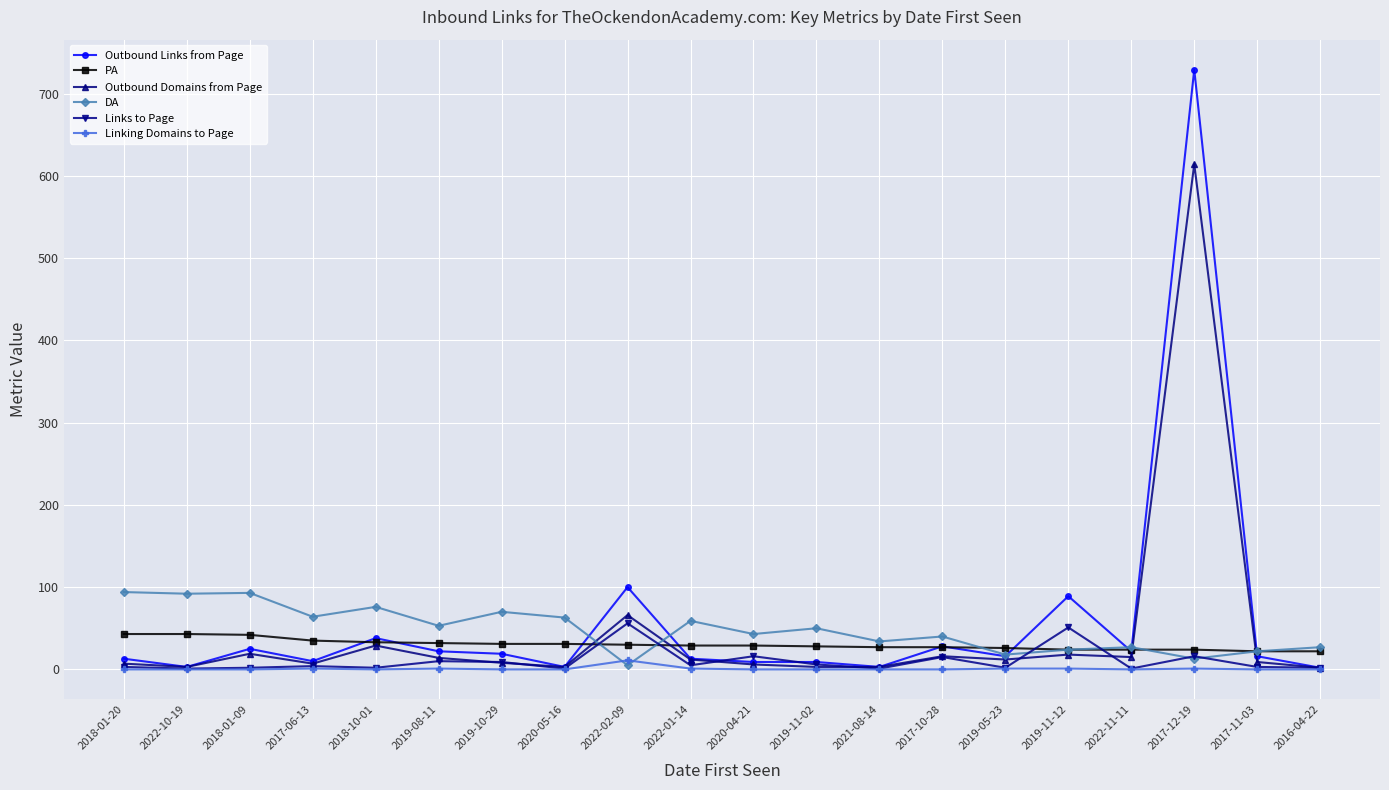

How many lines are shown in the chart?

6